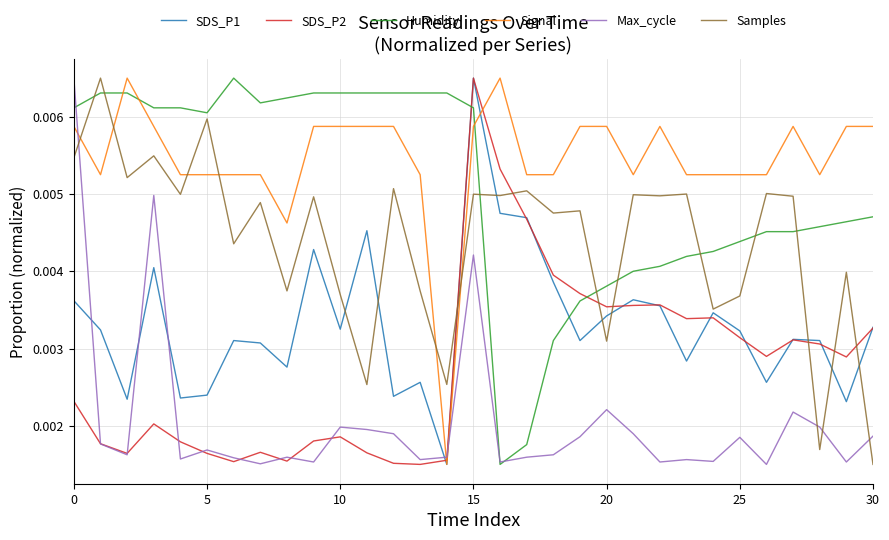

Which series ends up on top after the final intersection of Humidity and Signal?

Signal